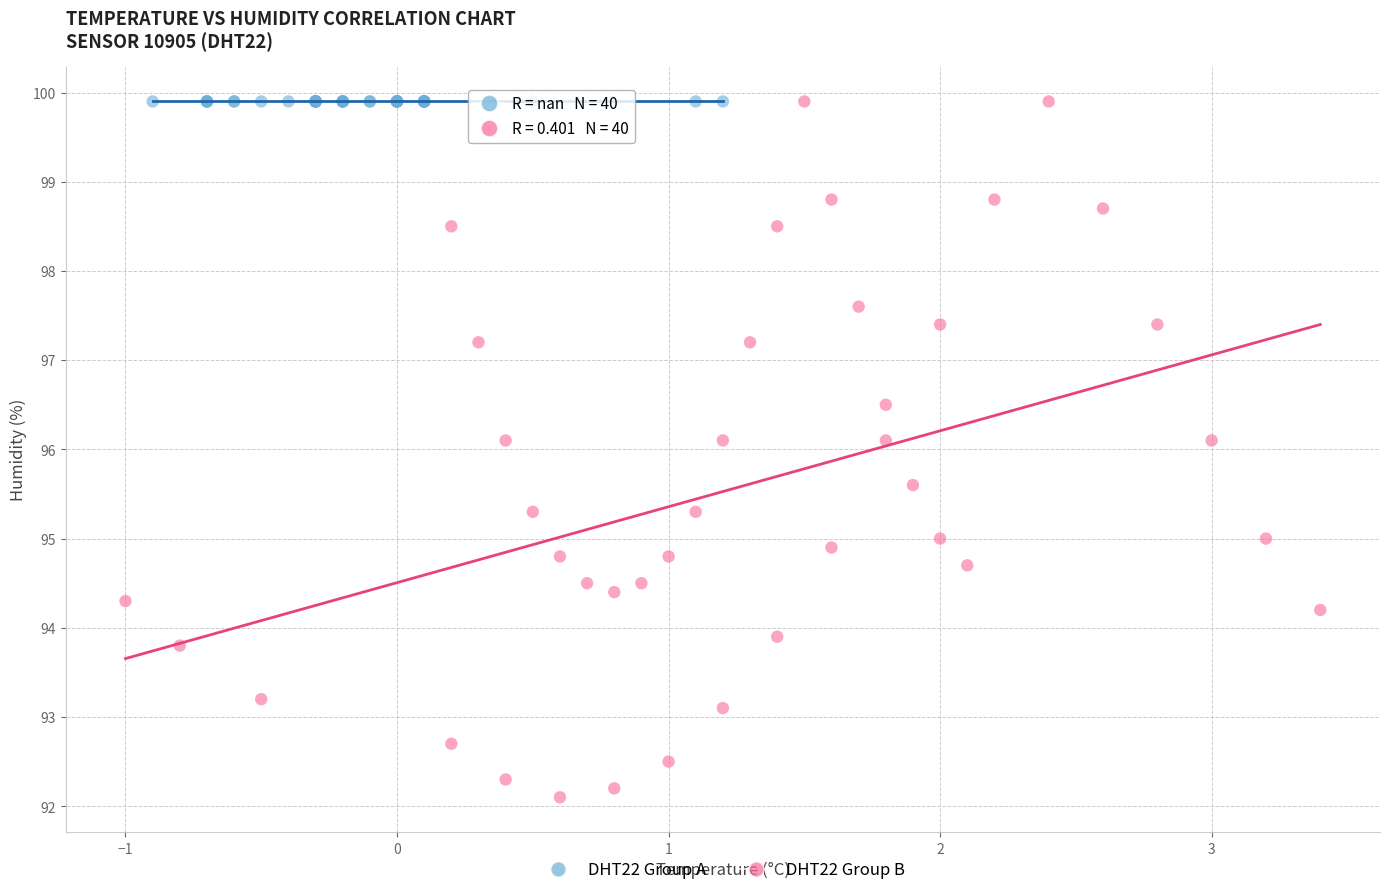

Which series contains the lowest Y value?

DHT22 Group B